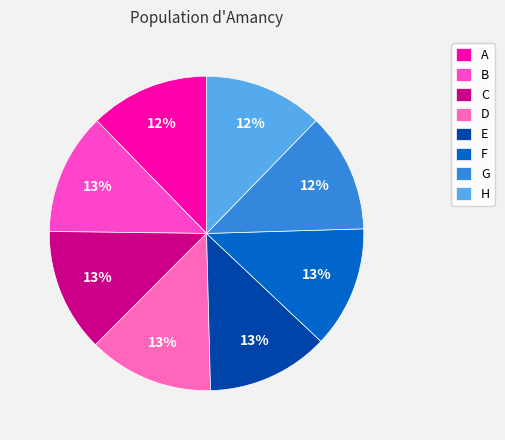

To the nearest percent, what is the combined percentage of H and C?

25%